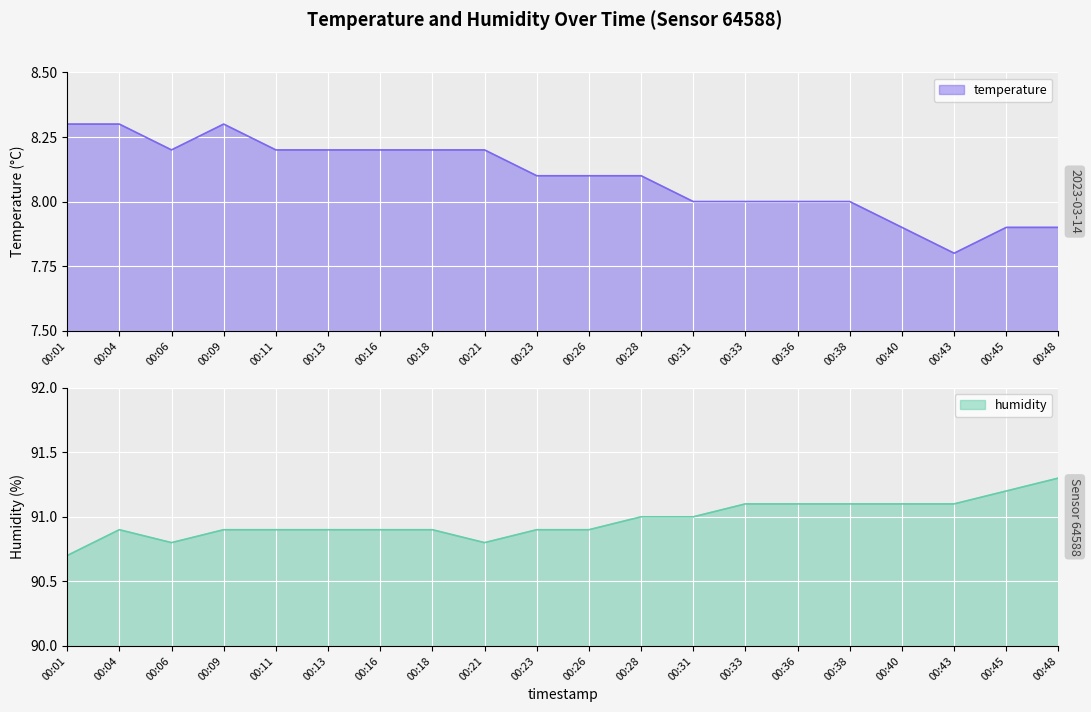

At which category is the sum across all series the highest?

00:04